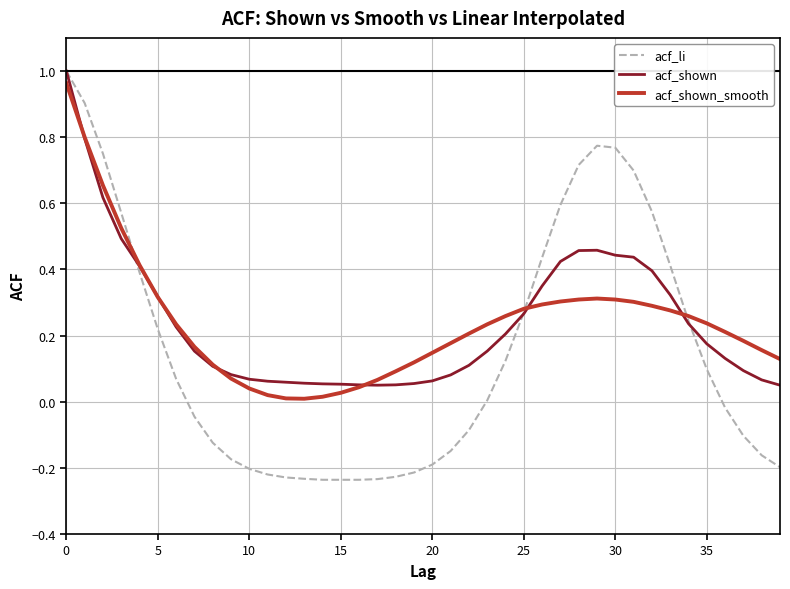

Is this an area chart (filled region under the line)?

No